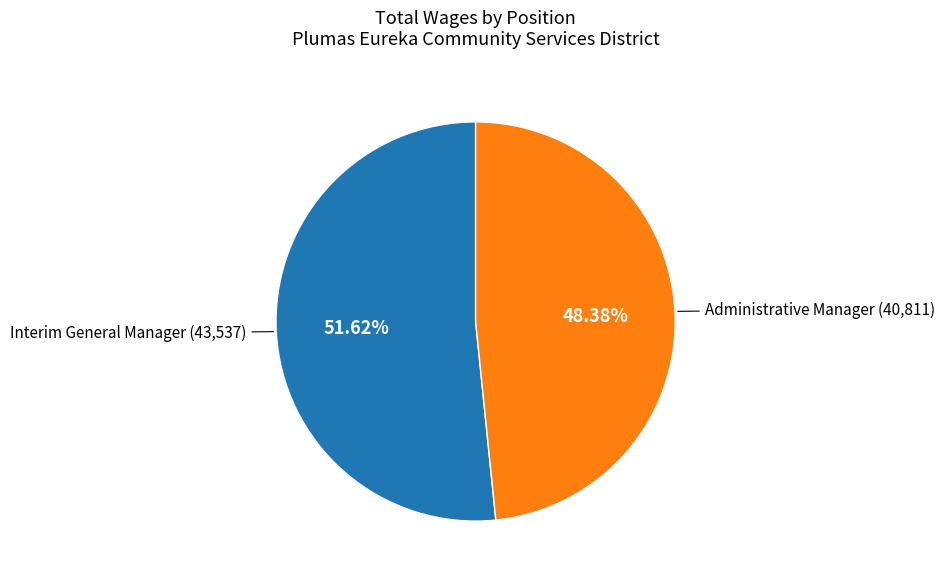

Is there a majority slice in this chart?

Yes